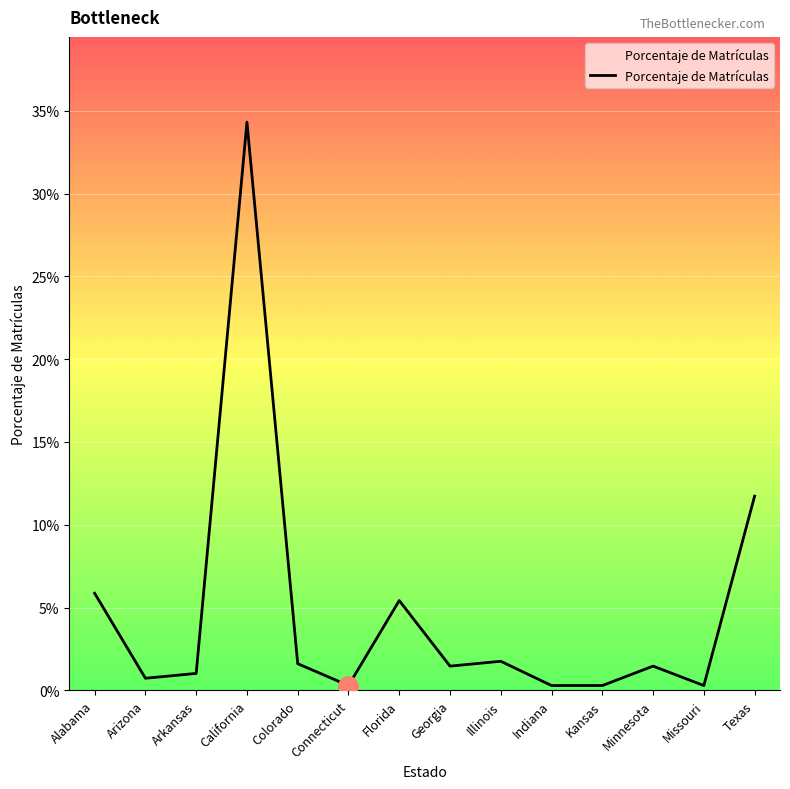

True or false: the data shows 0.0 at Arkansas.

False